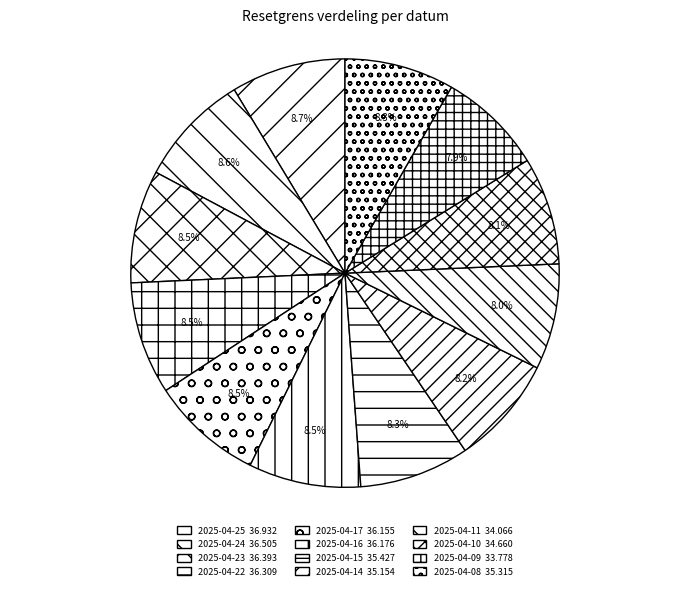

Rank the categories by value from lowest to highest.

2025-04-09, 2025-04-11, 2025-04-10, 2025-04-14, 2025-04-08, 2025-04-15, 2025-04-17, 2025-04-16, 2025-04-22, 2025-04-23, 2025-04-24, 2025-04-25